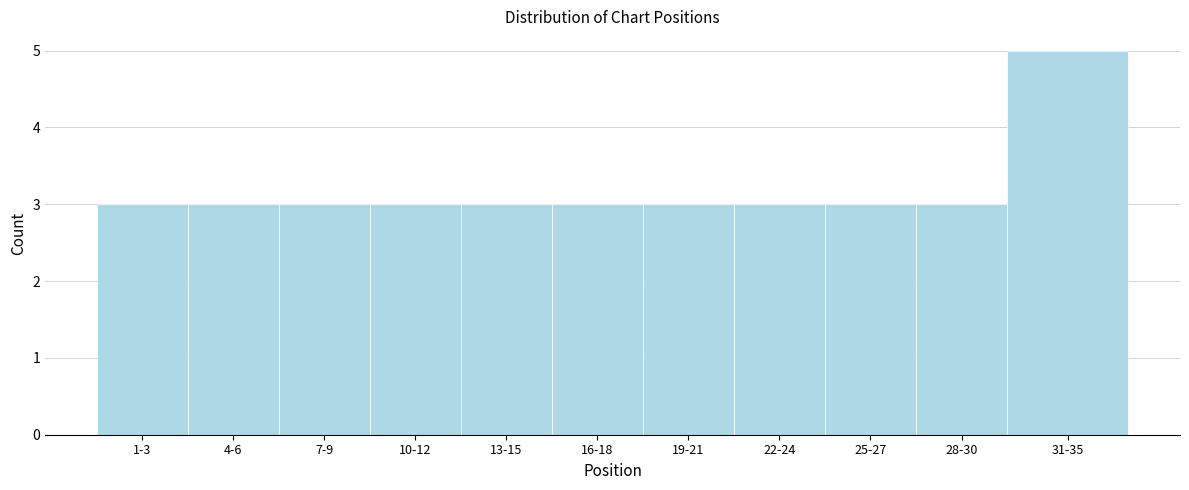

Reading right to left, list all the values displayed in this chart.

31-35=5	28-30=3	25-27=3	22-24=3	19-21=3	16-18=3	13-15=3	10-12=3	7-9=3	4-6=3	1-3=3